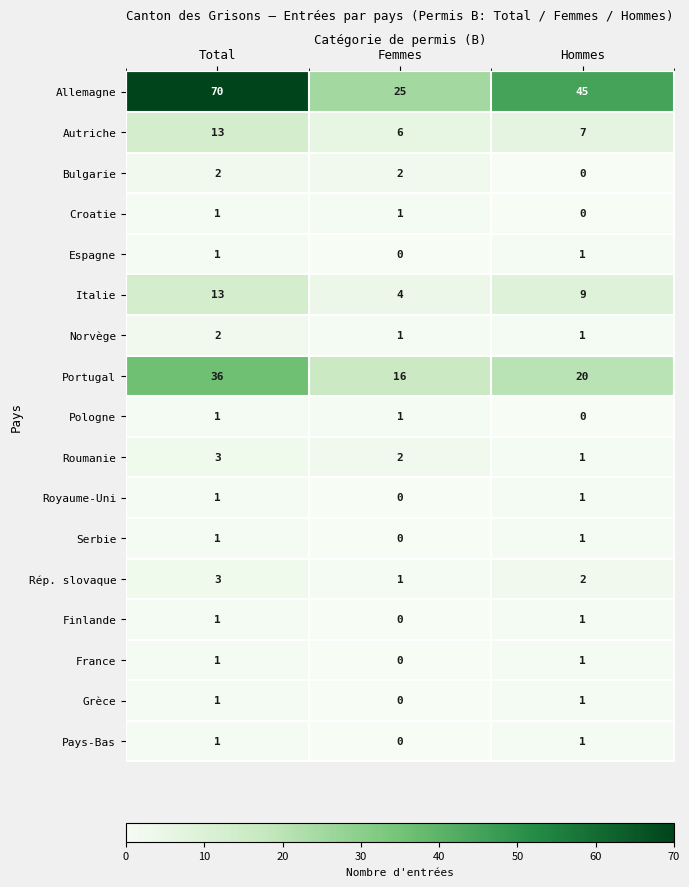

What is the average value of the Pays-Bas series?

1